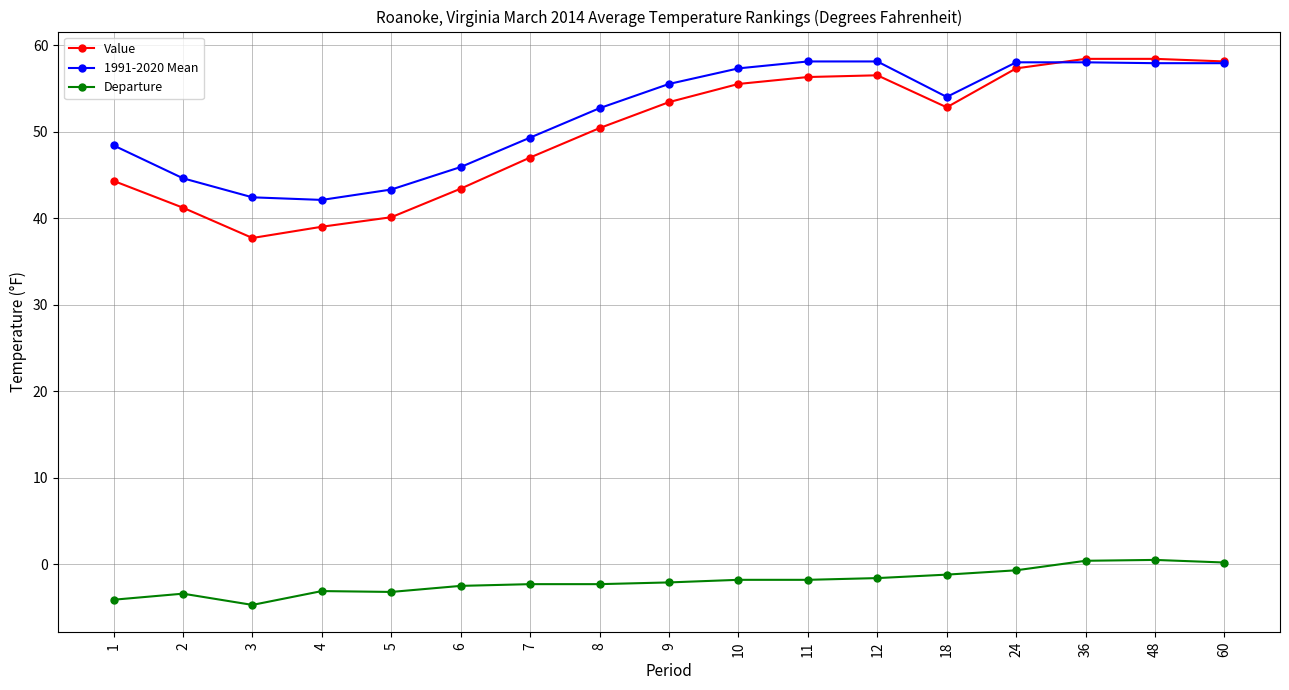

Where is the first local minimum for Value?

3